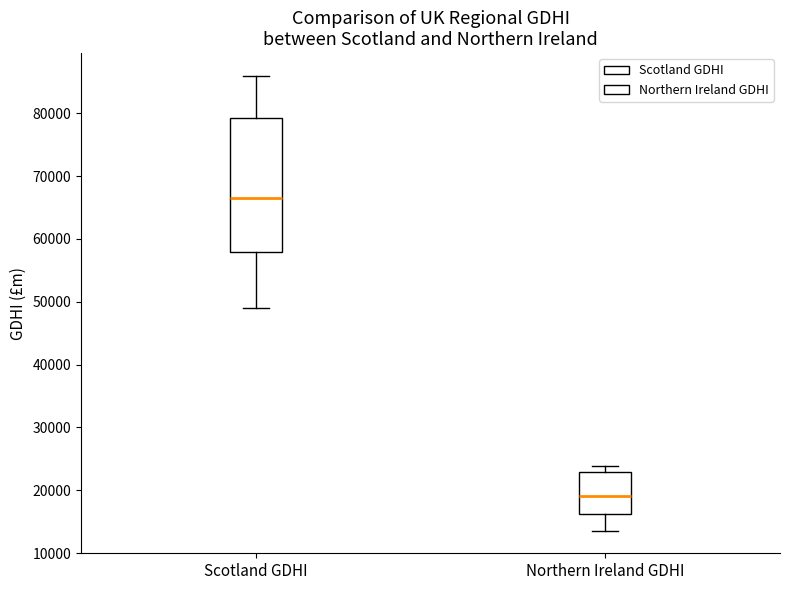

Reading left to right, transcribe this box plot: for each box, give where its median line is, the range the box spans, and where its two whiskers end, as read against the y-axis. The values are not printed on the chart, so give them approximately, as read against the axis.

Scotland GDHI: median 66000, box 58000 to 79000, whiskers 49000 to 86000
Northern Ireland GDHI: median 19000, box 16000 to 23000, whiskers 14000 to 24000